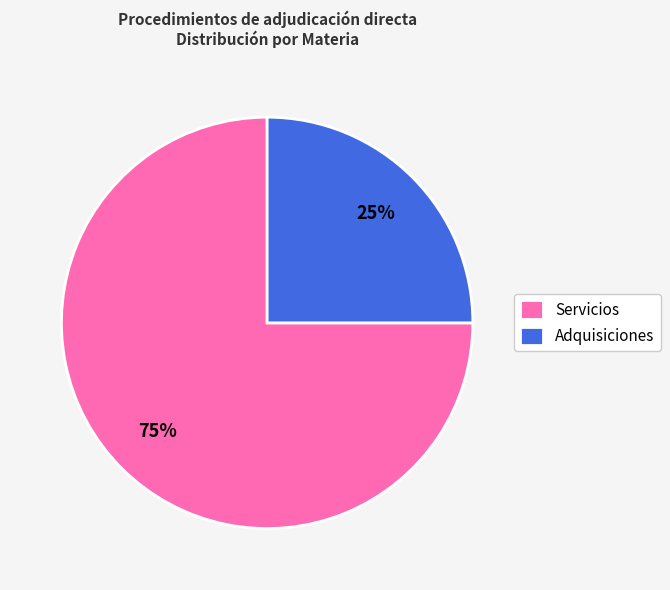

Approximately how many times larger is the value at Adquisiciones compared to Servicios?

0.3